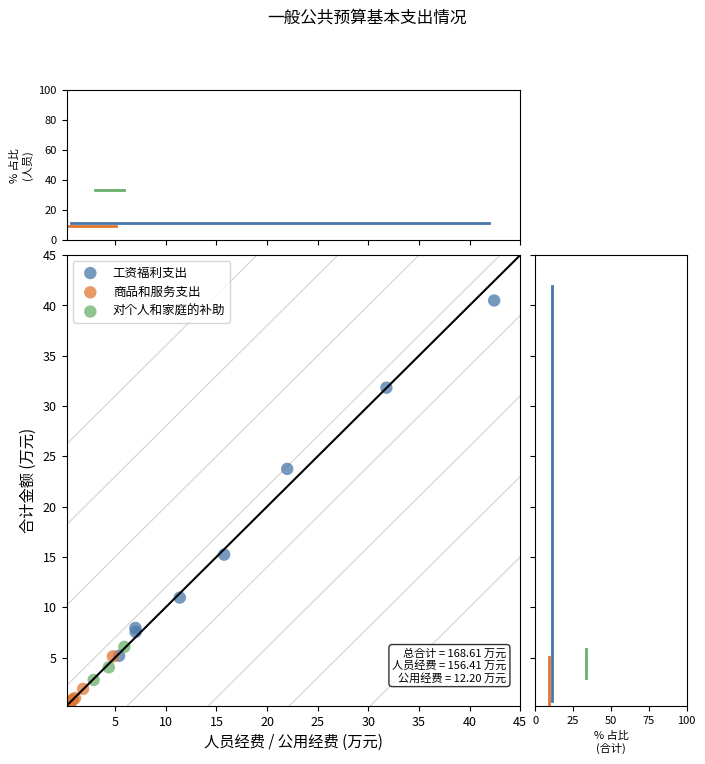

Which series has the widest spread of Y values?

工资福利支出